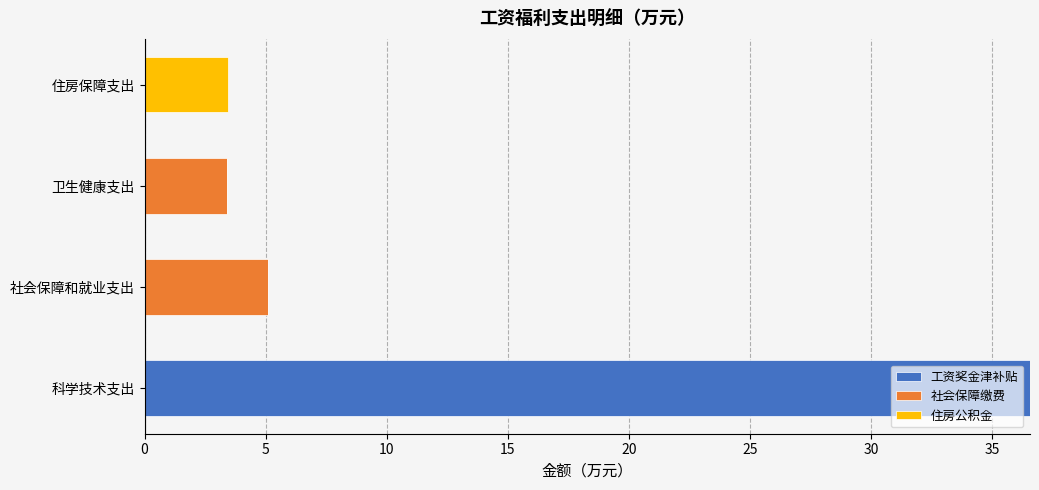

The value of 工资奖金津补贴 at 社会保障和就业支出 is 0.0. True or false?

True